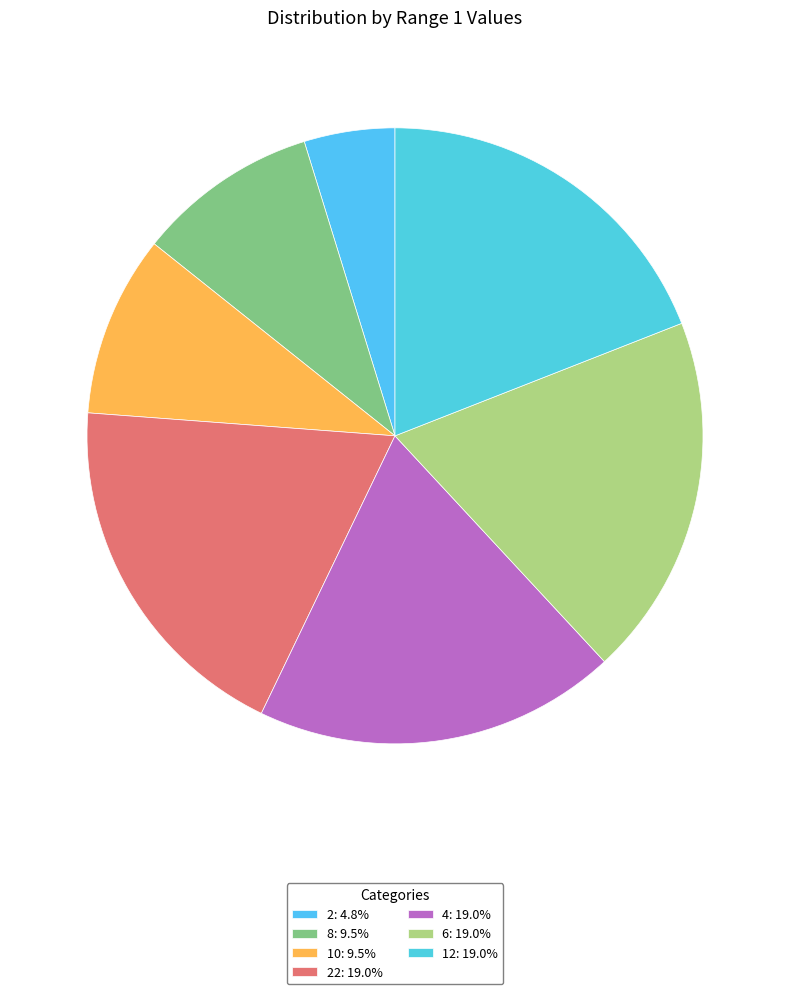

Rank the categories by value from highest to lowest.

22, 4, 6, 12, 8, 10, 2